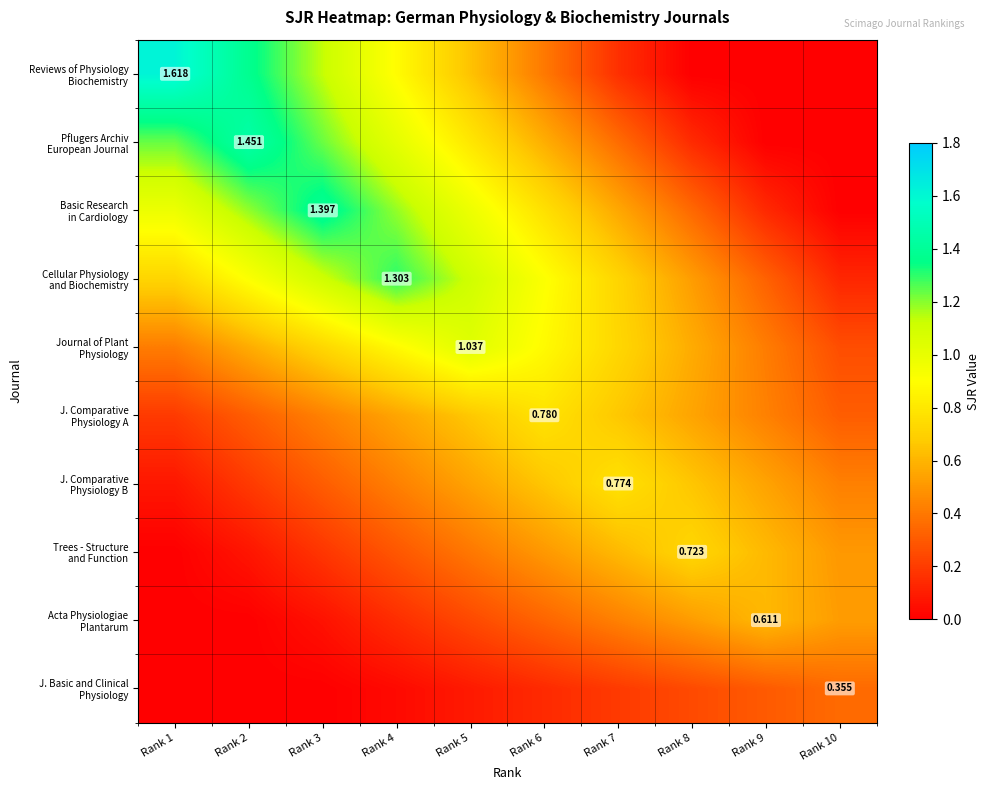

What is the average value of the Basic Research in Cardiology series?

0.8